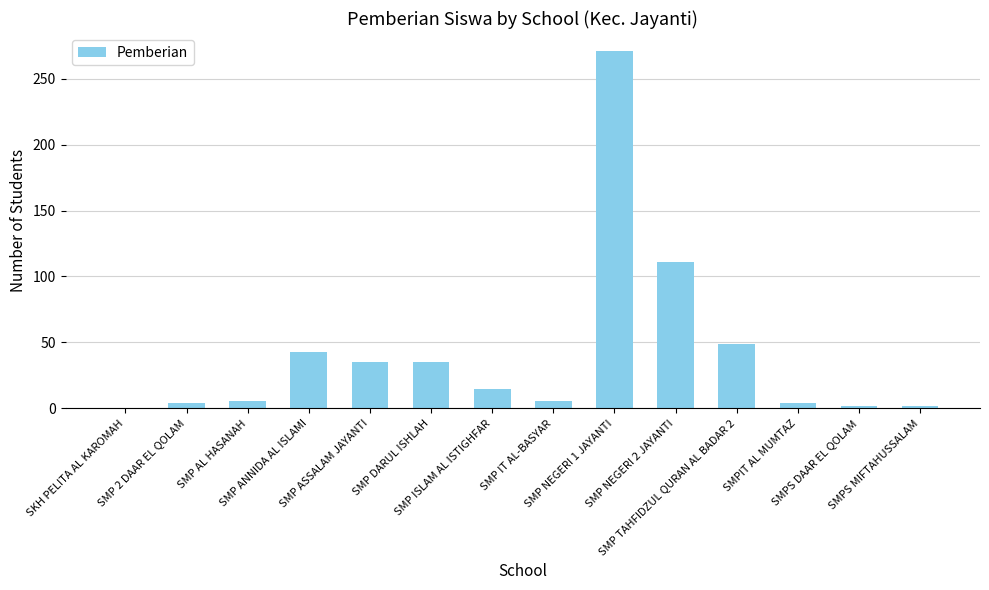

What is the sum of the values at SMP TAHFIDZUL QURAN AL BADAR 2 and SMP ANNIDA AL ISLAMI?

92